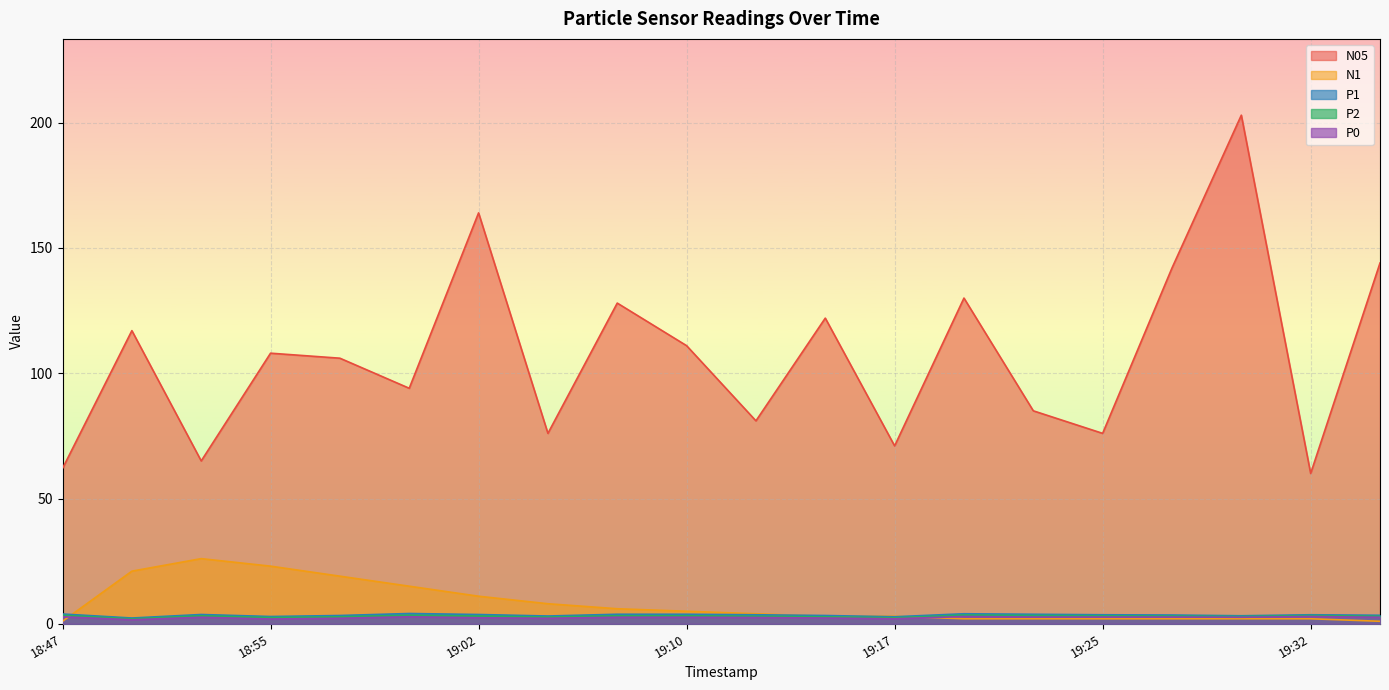

True or false: N05 and P2 cross at least once.

False